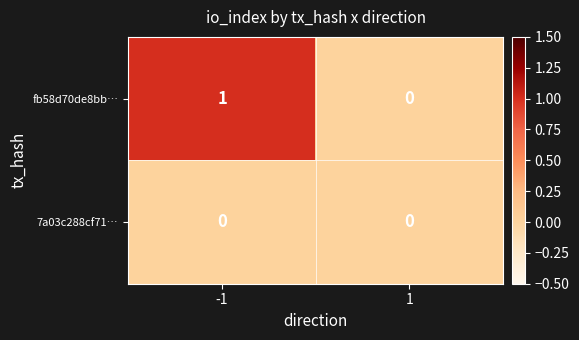

At which category does the chart reach its peak across all series?

-1